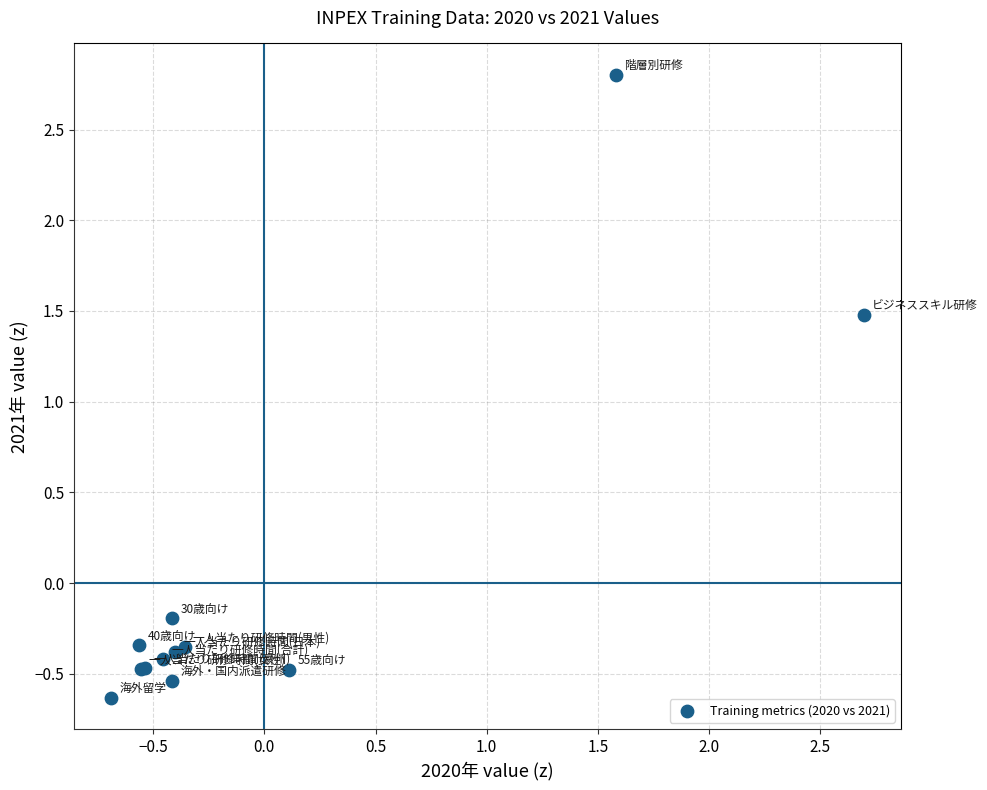

What Y value in the scatter plot is closest to 1?

1.5